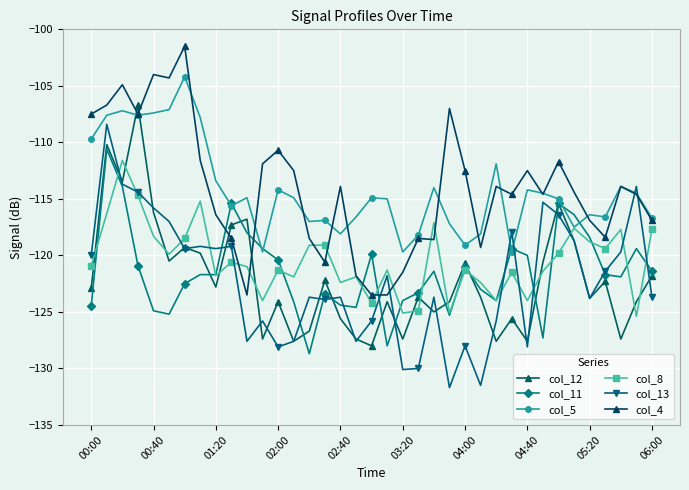

How many data points does each series have?

37